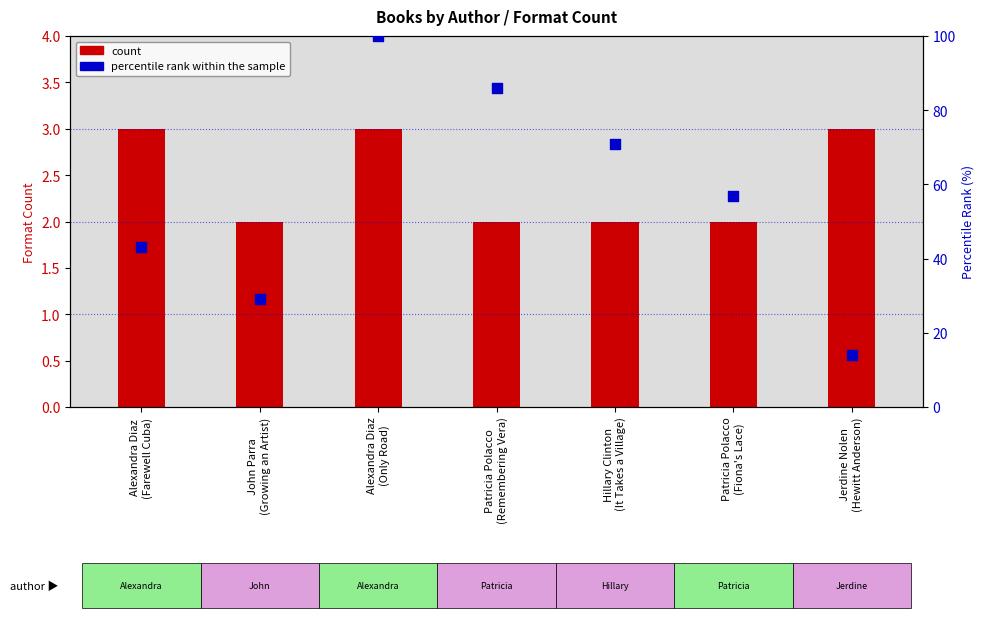

At which category is the sum across all series the highest?

Alexandra Diaz
(Only Road)